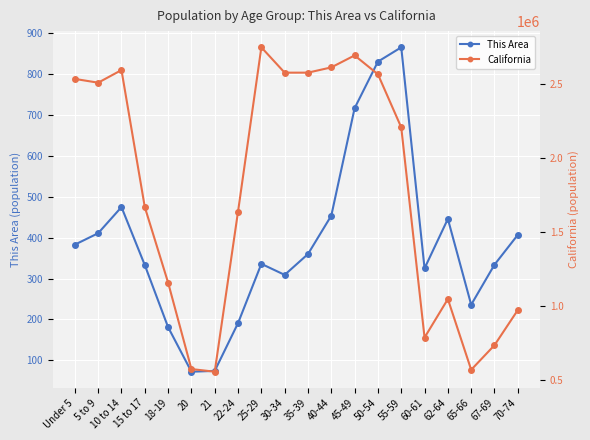

What position from the right is 22-24?

13